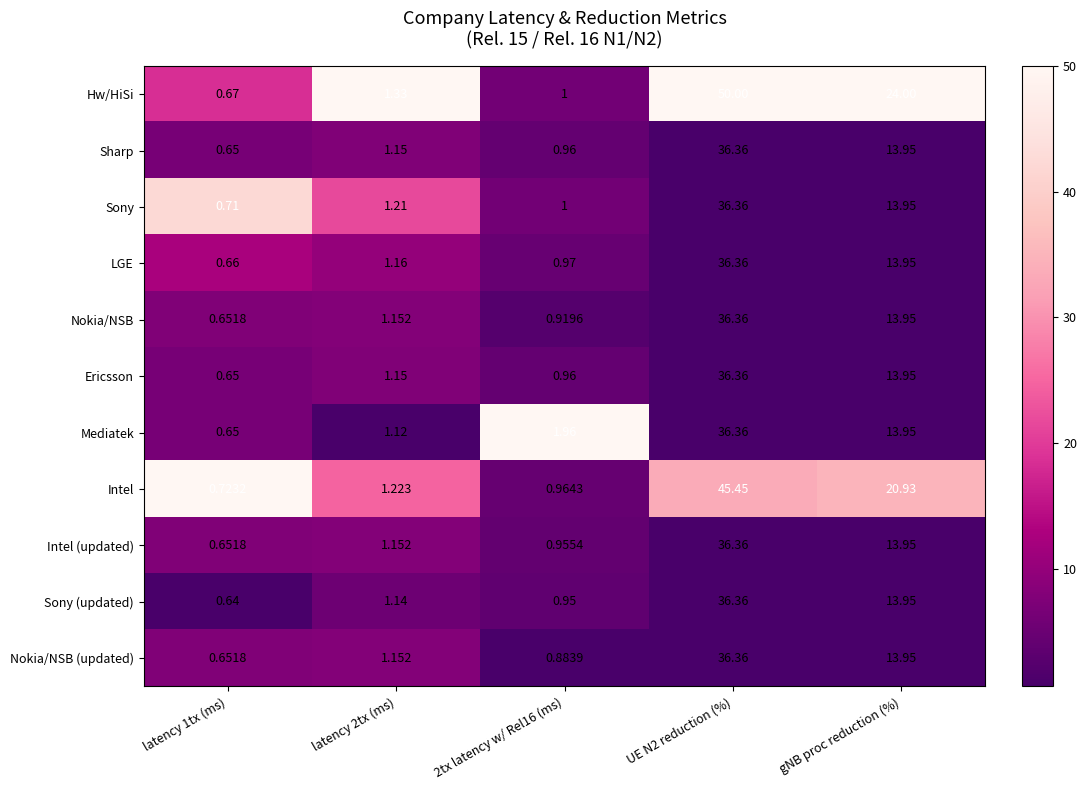

At which category does the chart reach its peak across all series?

UE N2 reduction (%)